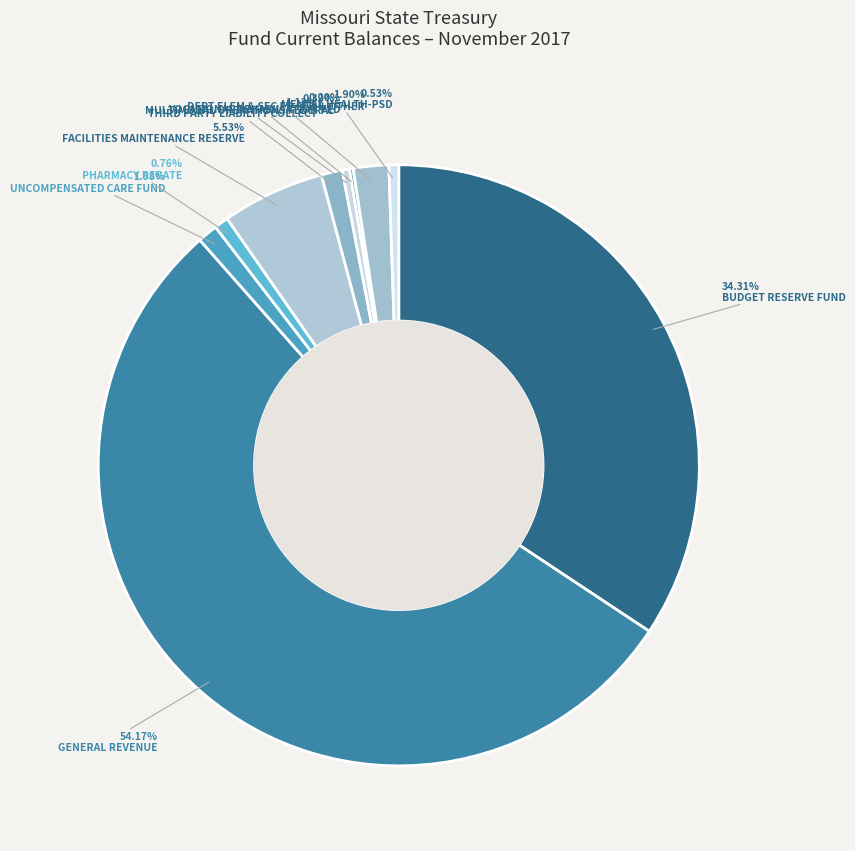

Which slice is the smallest?

VOCATIONAL REHABILIATION FED